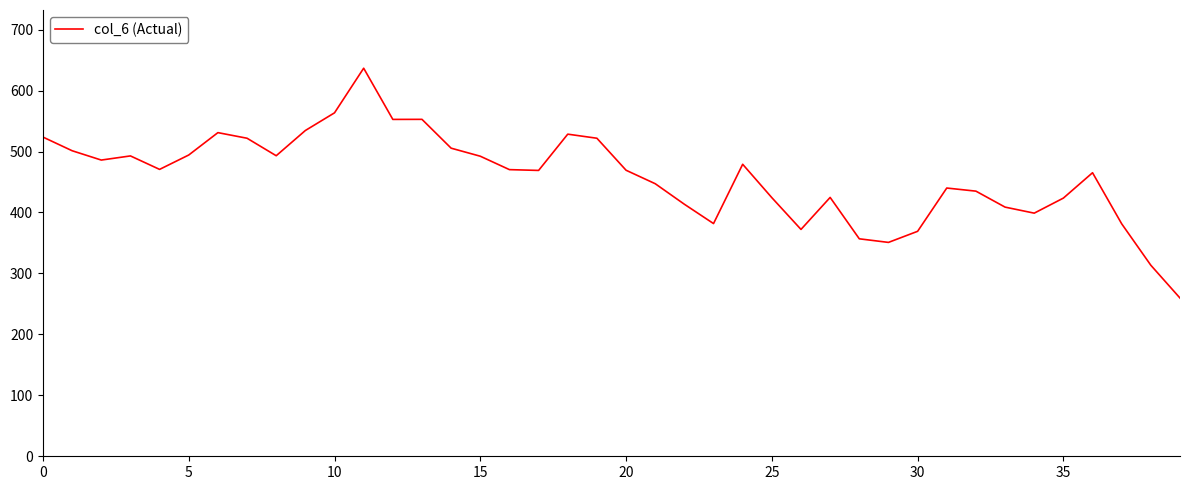

How many distinct data groups are displayed?

1